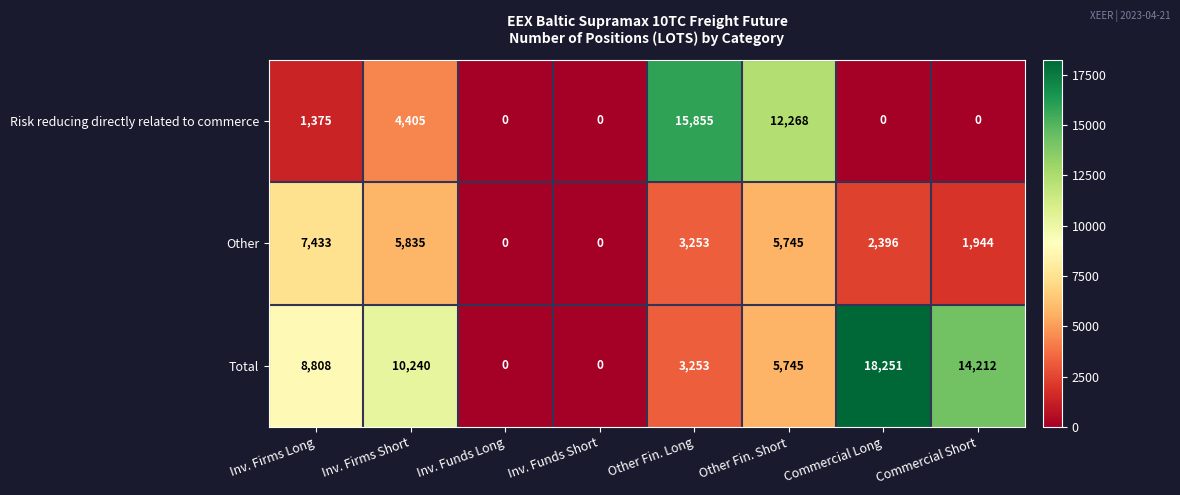

What is the average value of the Other series?

3326